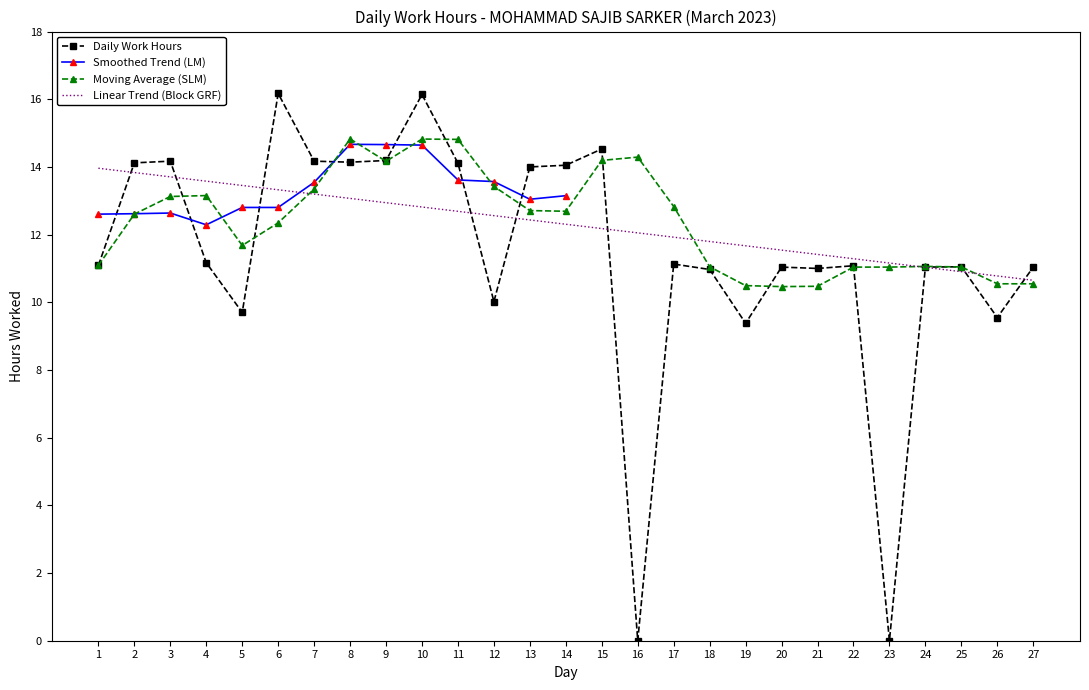

What is the maximum value for Moving Average (SLM)?

14.8